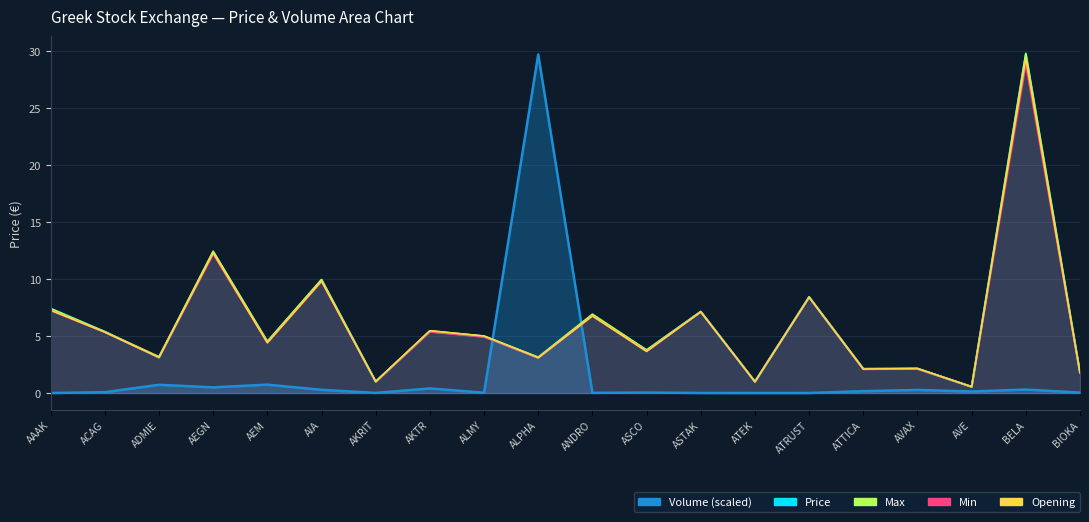

How many data points in Opening are above 4?

11